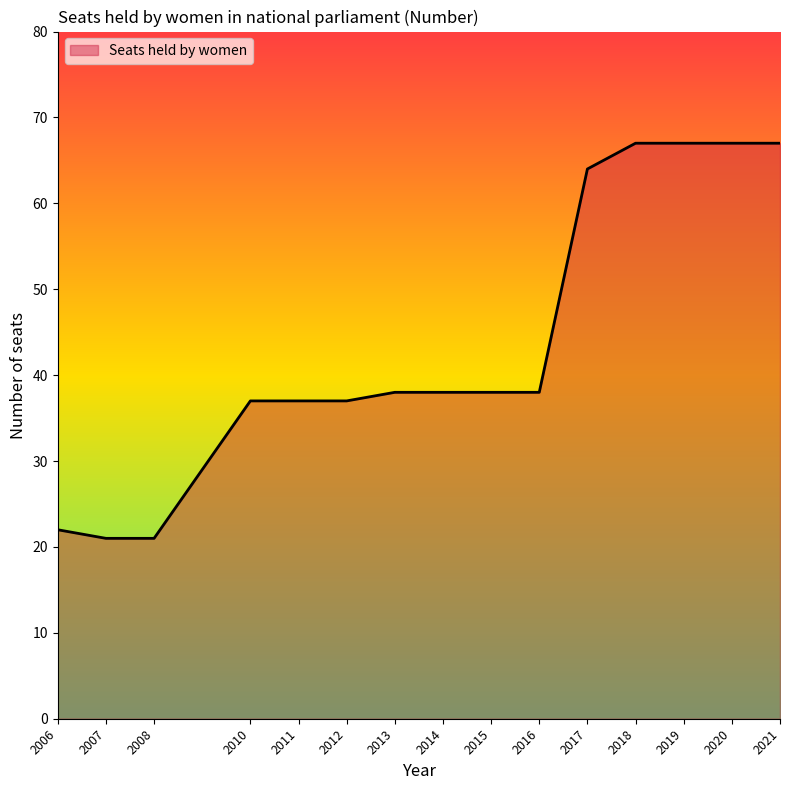

True or false: the data shows 21 at 2008.

True